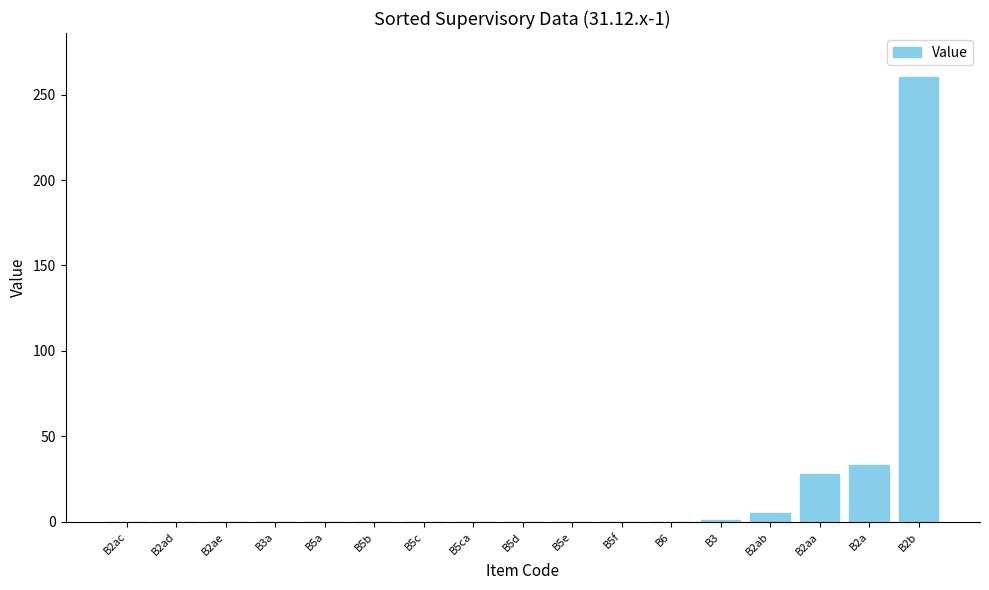

The chart shows a value of -113 at B2ac. True or false?

False